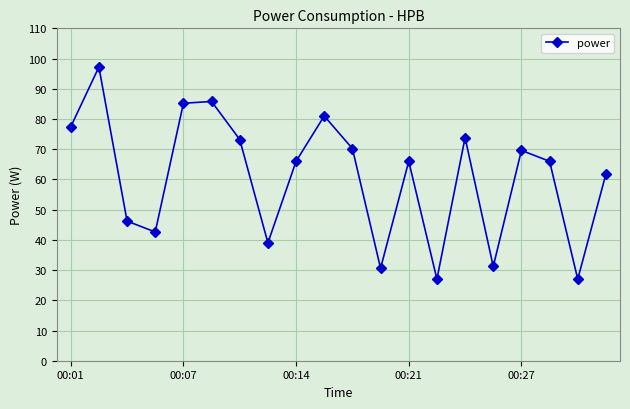

Does the chart have visible grid lines?

Yes